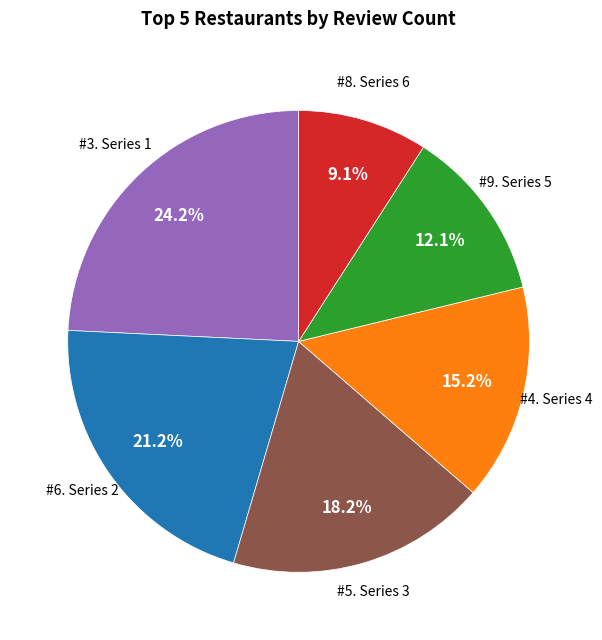

How many segments does this pie chart have?

6